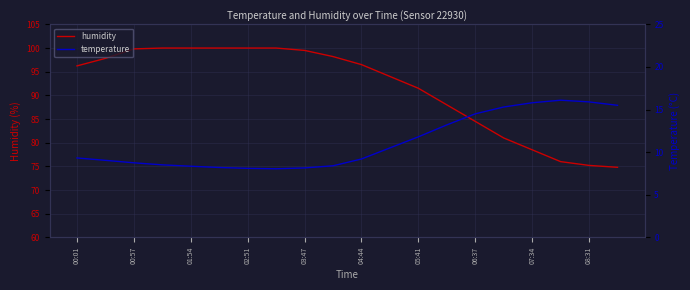

In temperature, how many points are lower than both neighbors (excluding endpoints)?

1